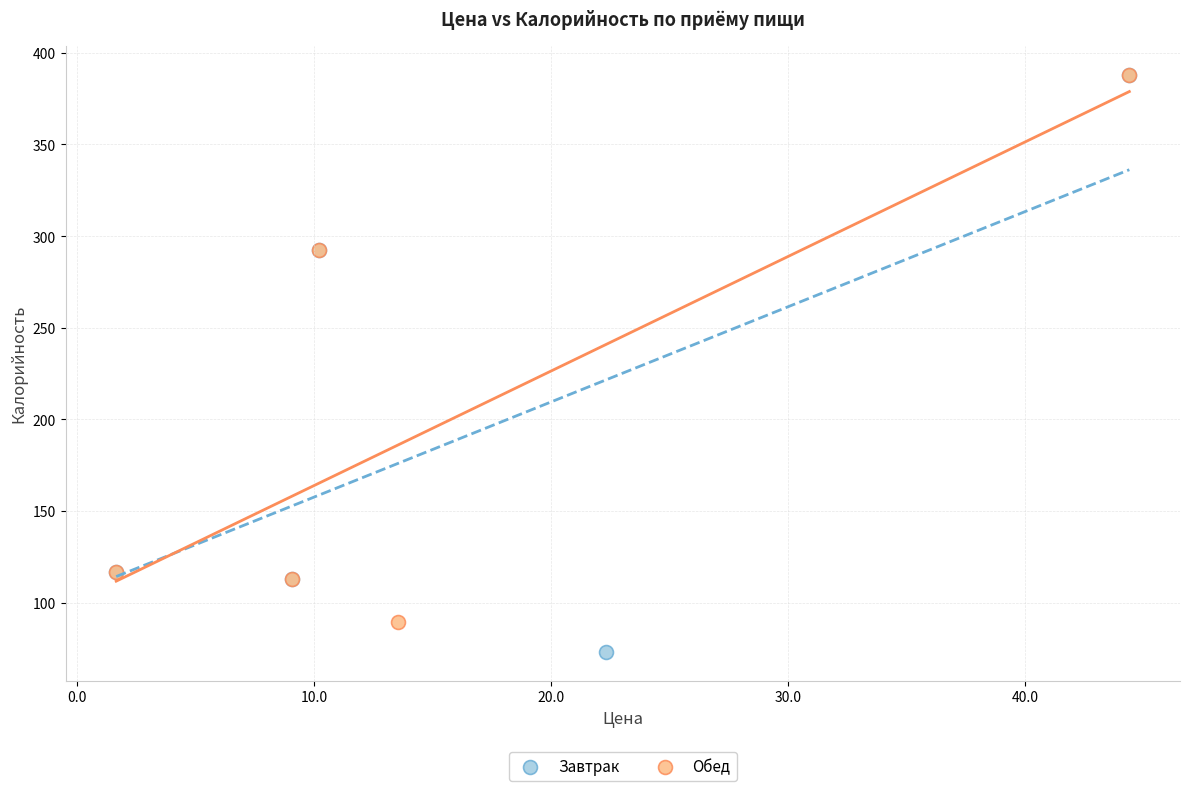

Which series has the widest spread of Y values?

Завтрак